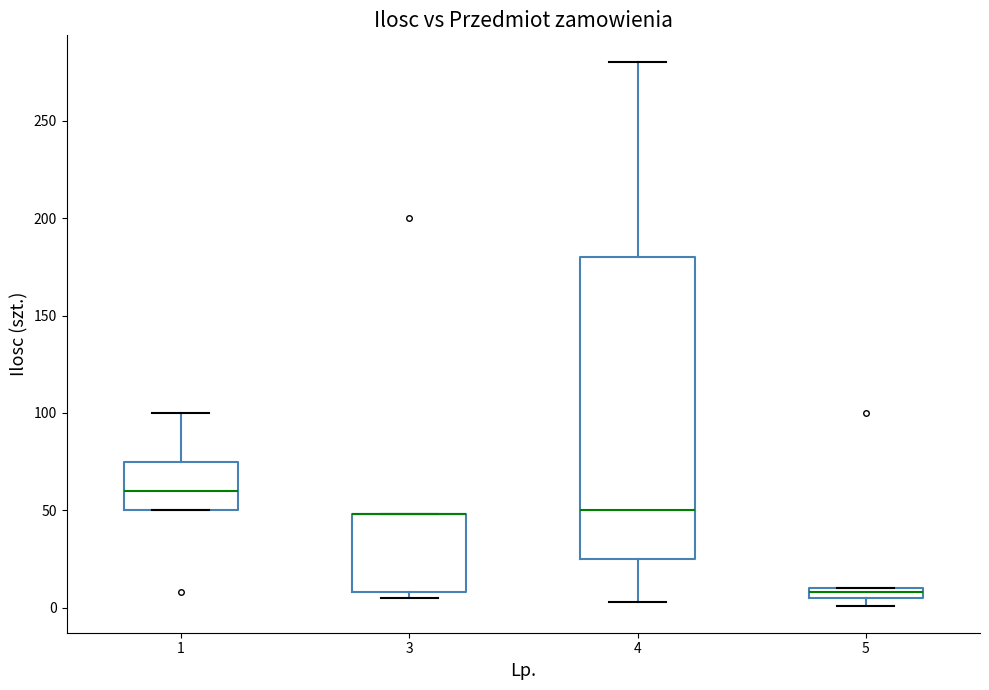

Which box is the tallest, from its lower edge to its upper edge?

4